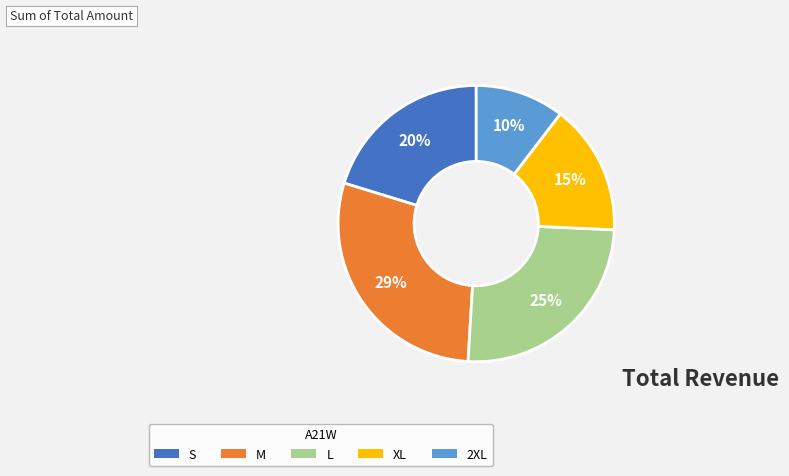

To the nearest percent, what is the combined percentage of XL and M?

44%